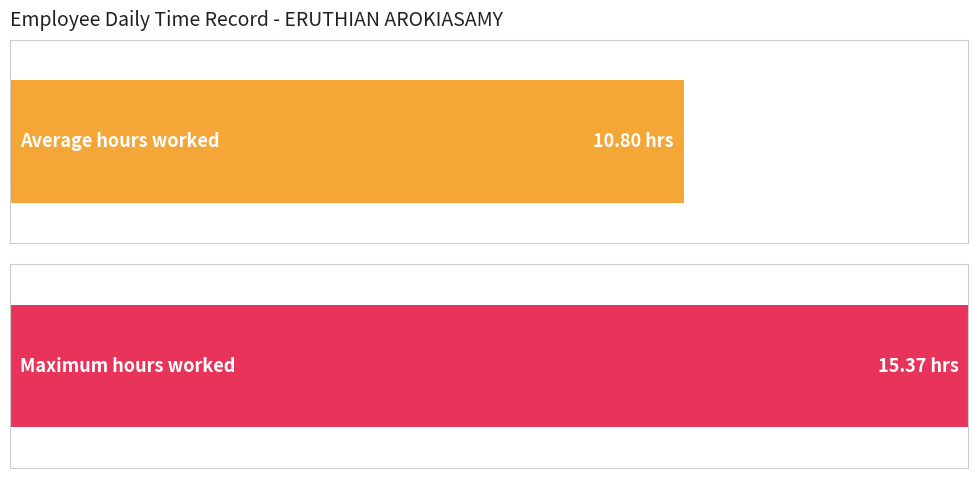

What is the maximum value shown in the chart?

15.4